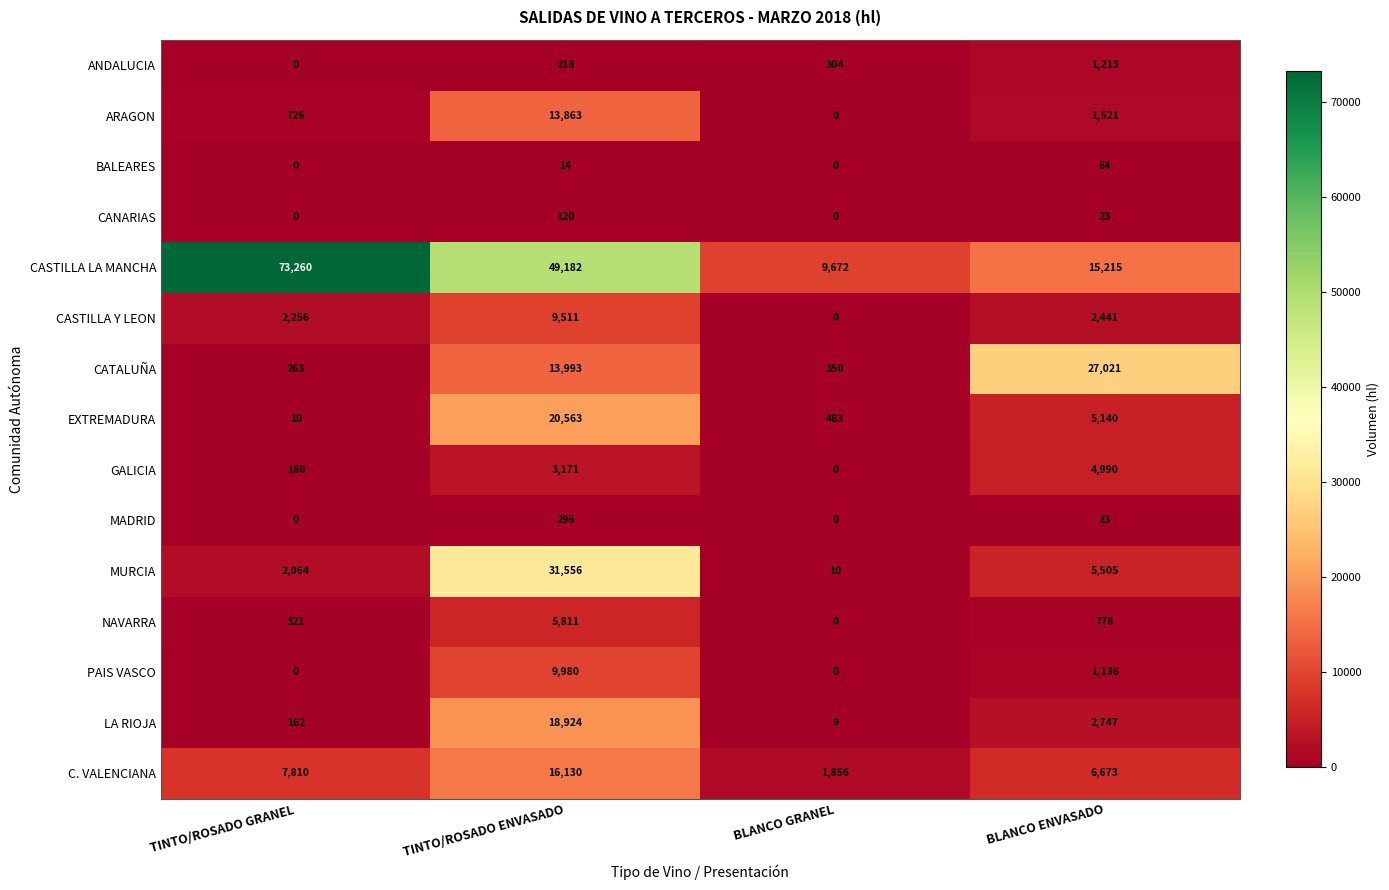

At which label does EXTREMADURA first exceed 5140?

TINTO/ROSADO ENVASADO